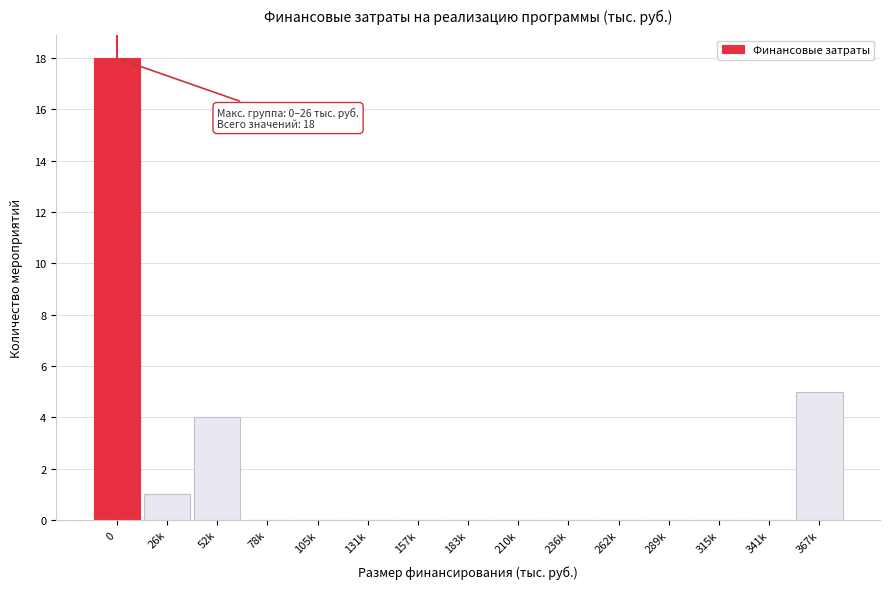

Reading right to left, what are all the values shown in this chart?

367k=5	341k=0	315k=0	289k=0	262k=0	236k=0	210k=0	183k=0	157k=0	131k=0	105k=0	78k=0	52k=4	26k=1	0=18